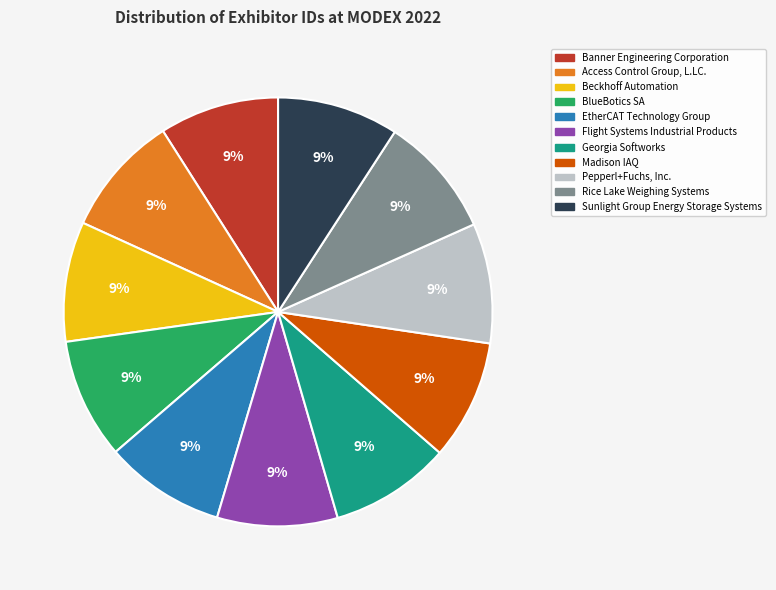

Is BlueBotics SA the majority of the pie?

No